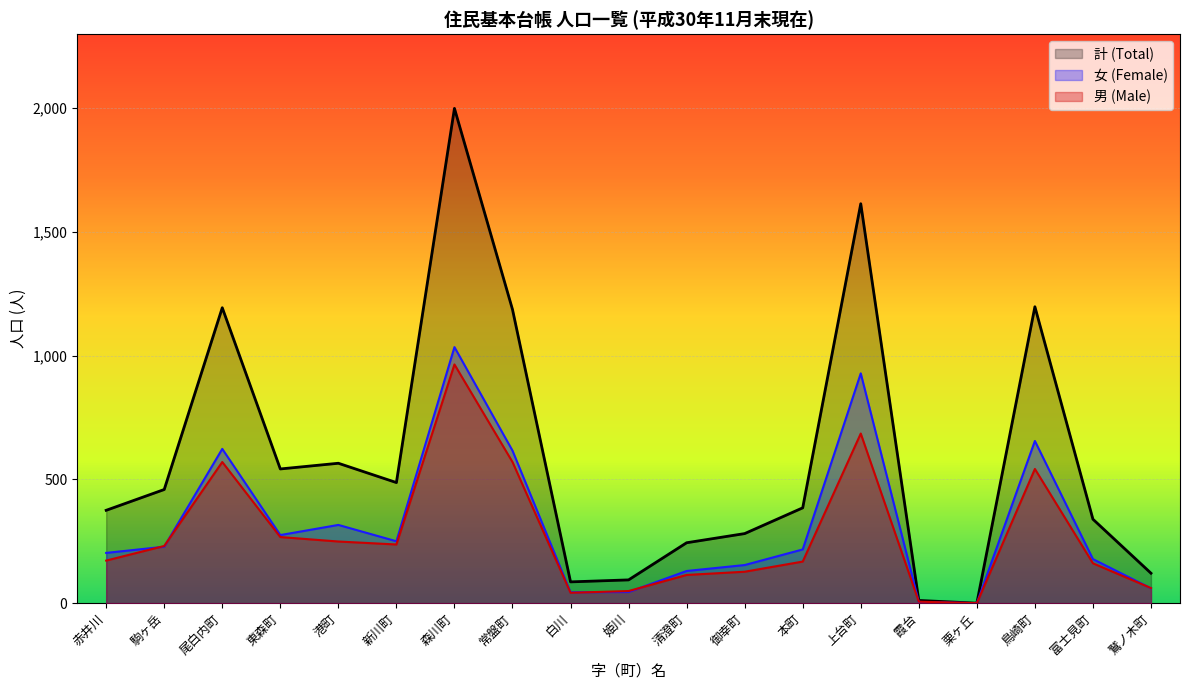

True or false: 男 (Male) has more than 1 points higher than both neighbors.

True